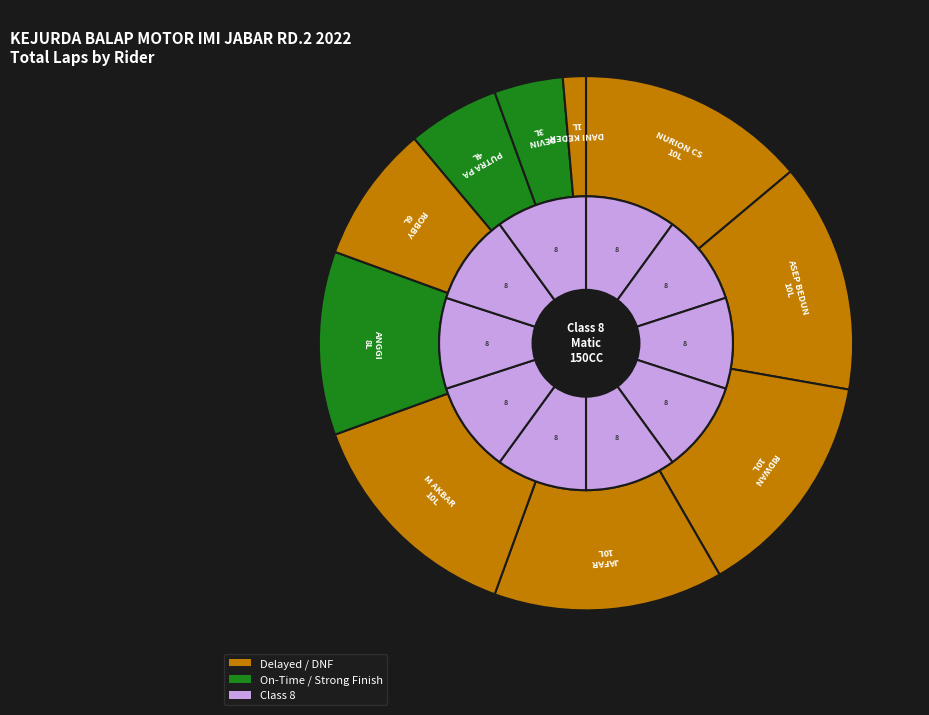

Does ROBBY RIZALDI represent more than half of the total?

No